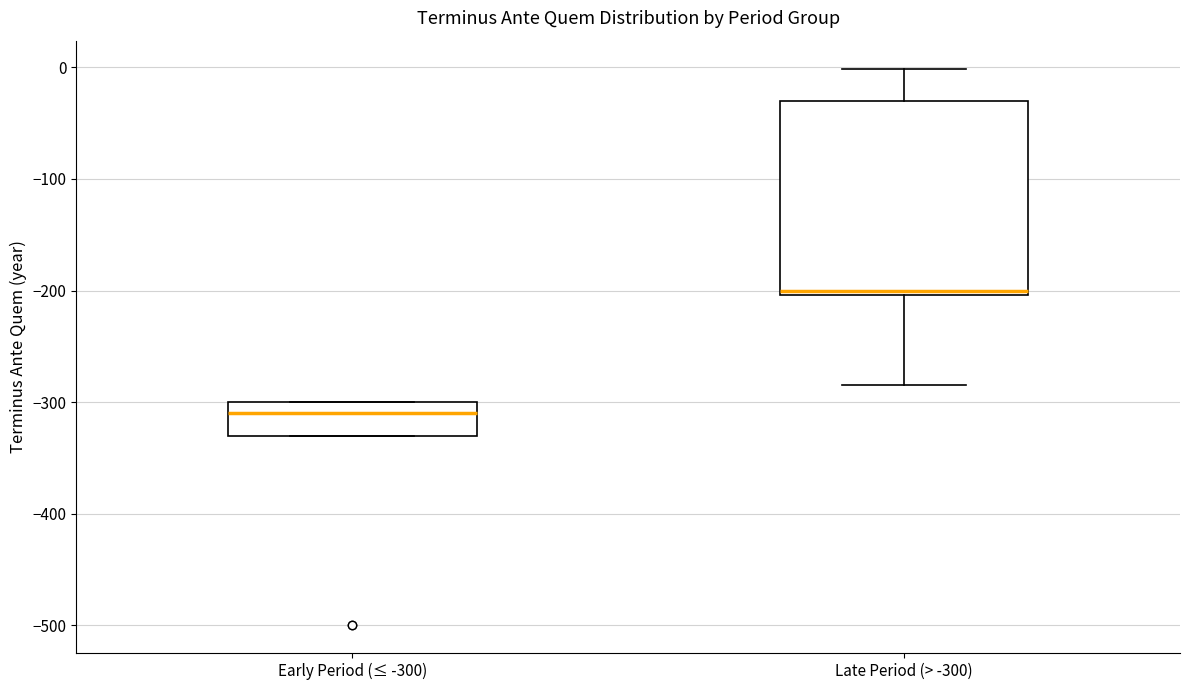

Reading left to right, read every box against the y-axis: the position of its median line, the range the box covers, and the ends of its whiskers. The values are not printed on the chart, so give them approximately, as read against the axis.

Early Period (≤ -300): median -310, box -330 to -300, whiskers -330 to -300
Late Period (> -300): median -200 (just above the box's lower edge), box -200 to -30, whiskers -280 to 0